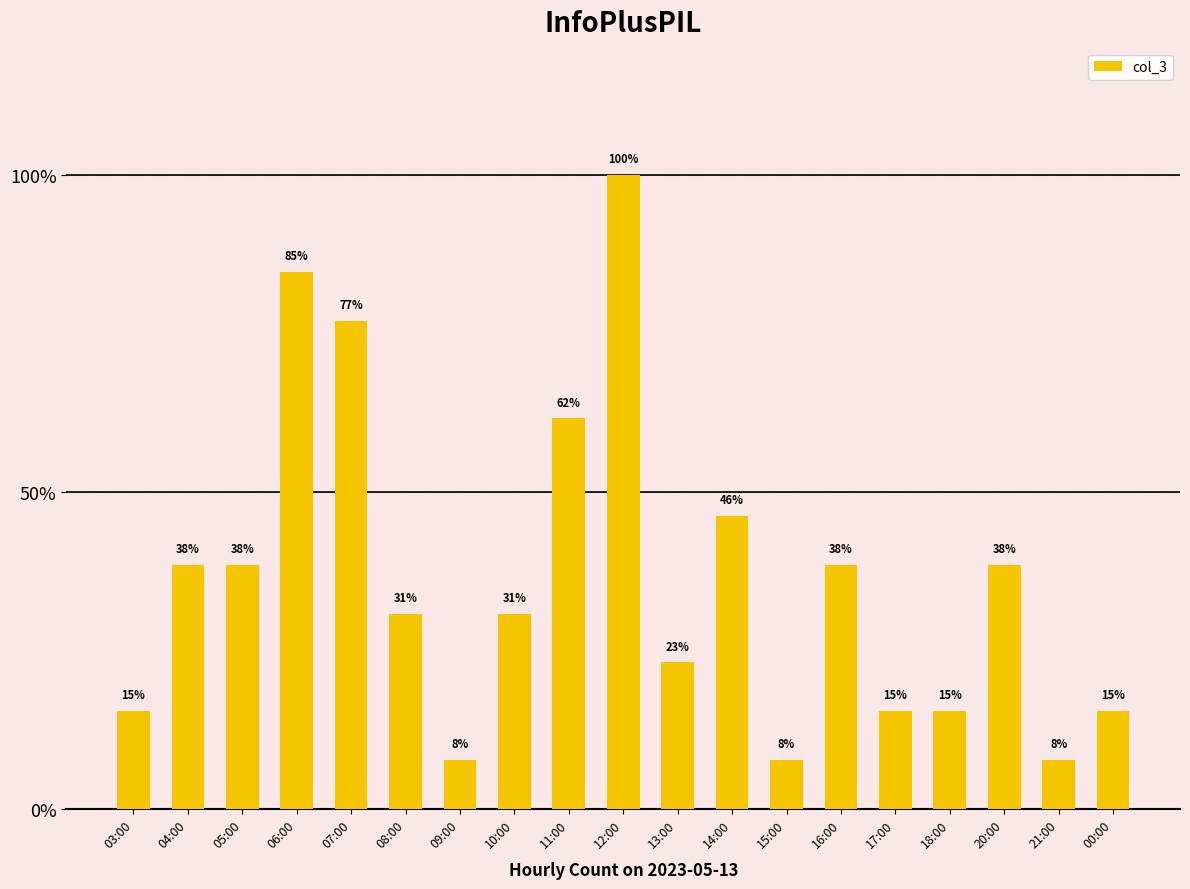

Reading left to right, extract all data points from this chart.

03:00=2	04:00=5	05:00=5	06:00=11	07:00=10	08:00=4	09:00=1	10:00=4	11:00=8	12:00=13	13:00=3	14:00=6	15:00=1	16:00=5	17:00=2	18:00=2	20:00=5	21:00=1	00:00=2